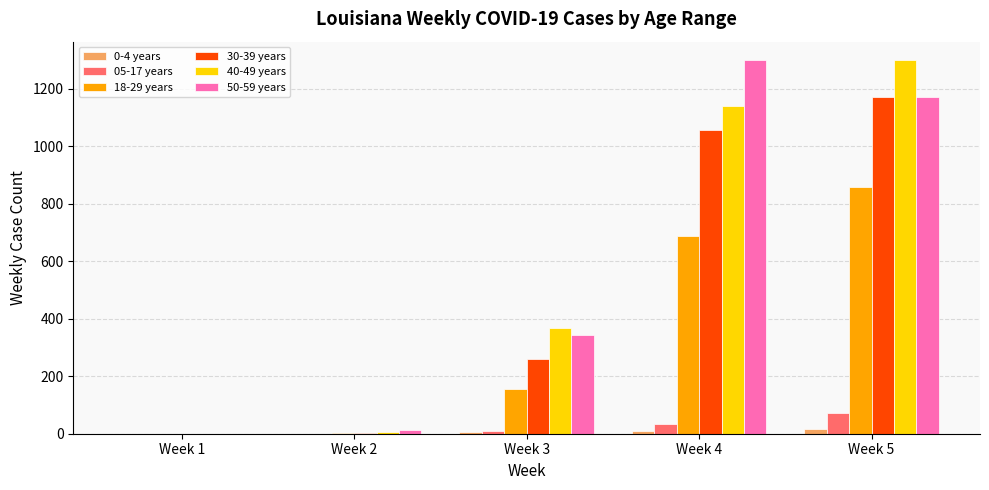

Count the number of data series in this chart.

6